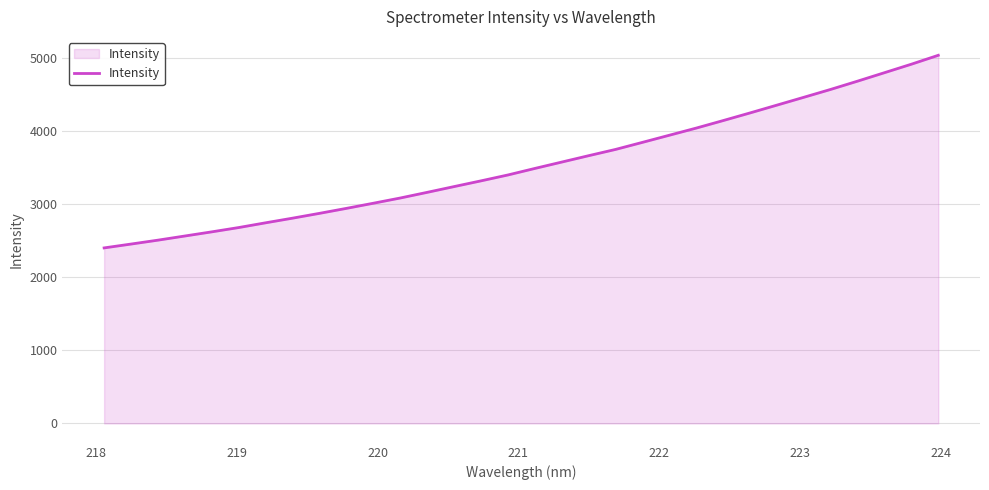

Does the chart display data point markers on the line(s)?

No